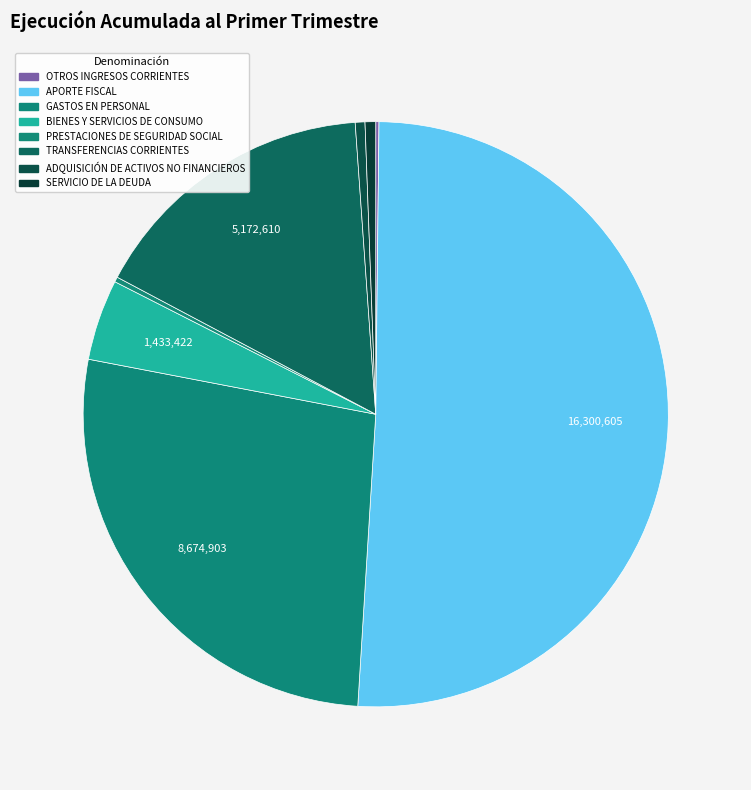

The APORTE FISCAL slice represents 64% of the pie. True or false?

False